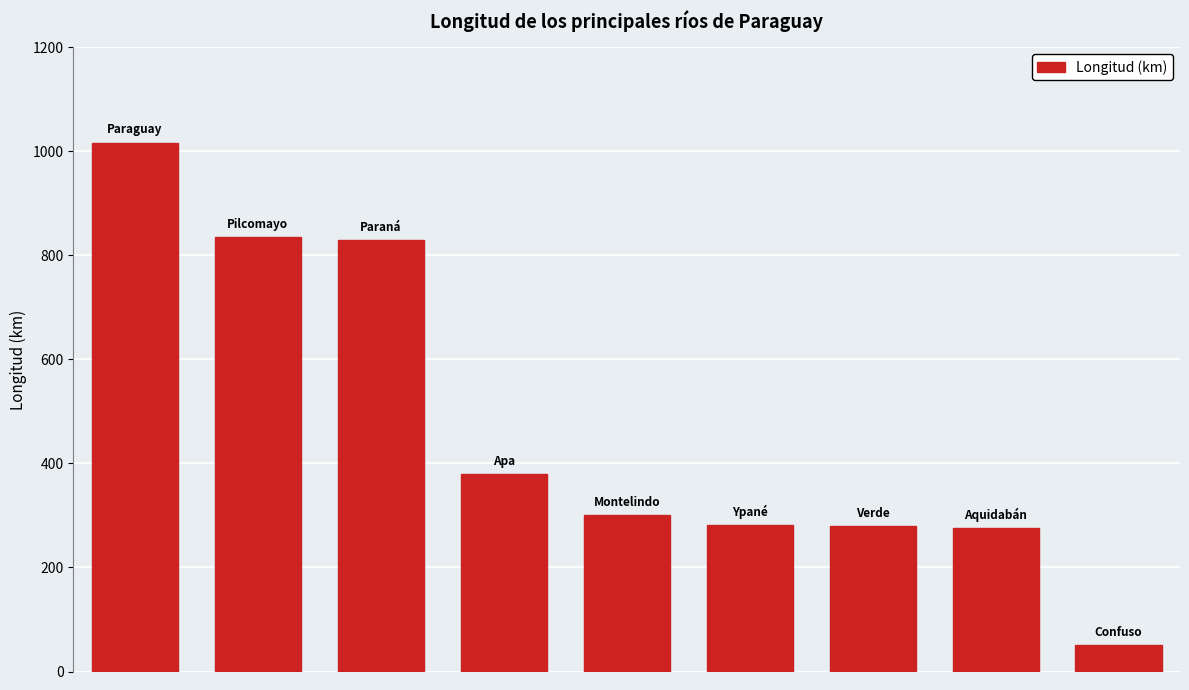

What is the smallest value displayed?

50